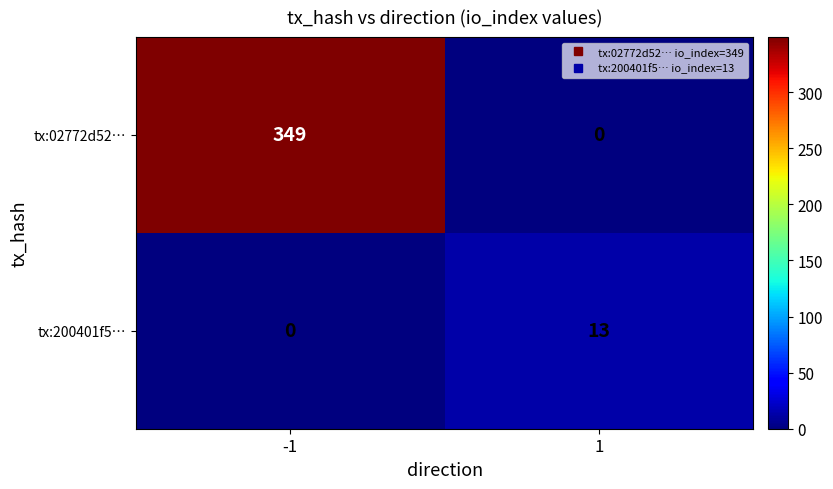

What is the difference between the maximum and minimum values in the tx:200401f5… series?

13